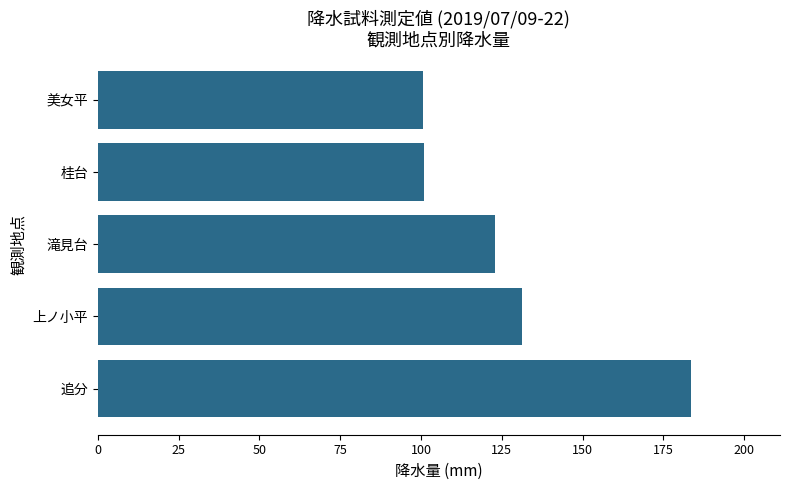

What is the difference between the second highest and second lowest values?

30.2